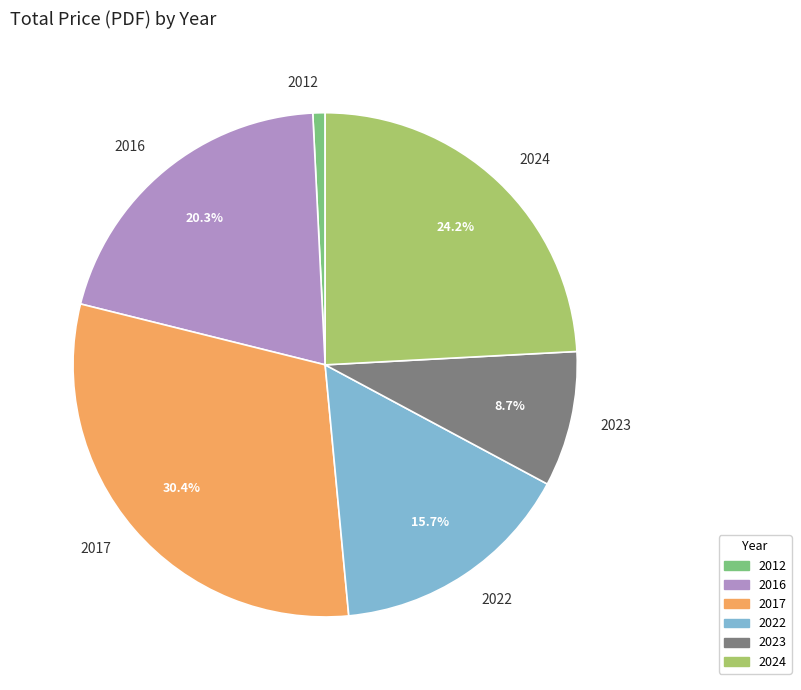

Does any single category account for the majority?

No